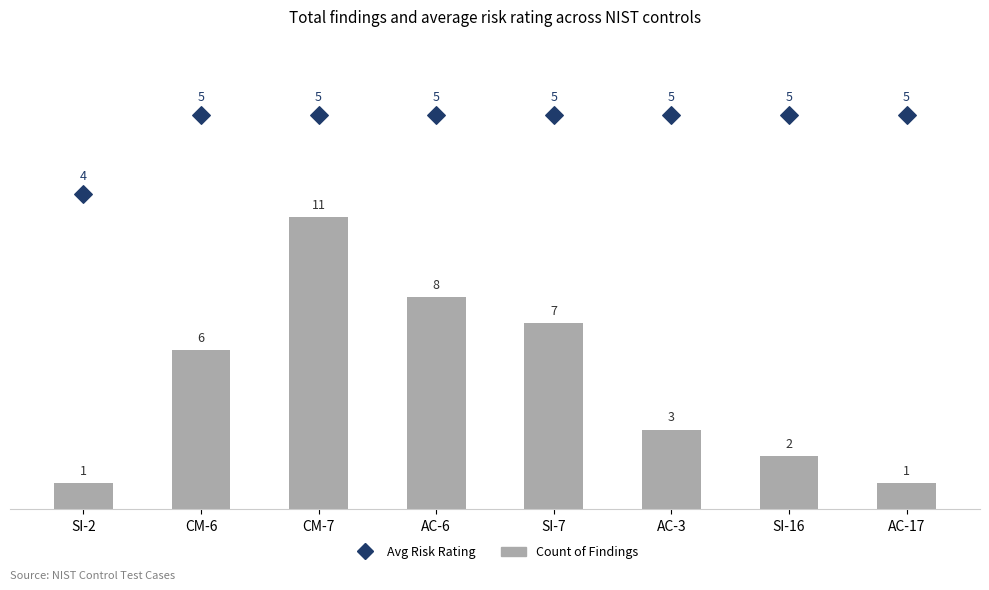

What is the total value across all series at SI-7?

21.9